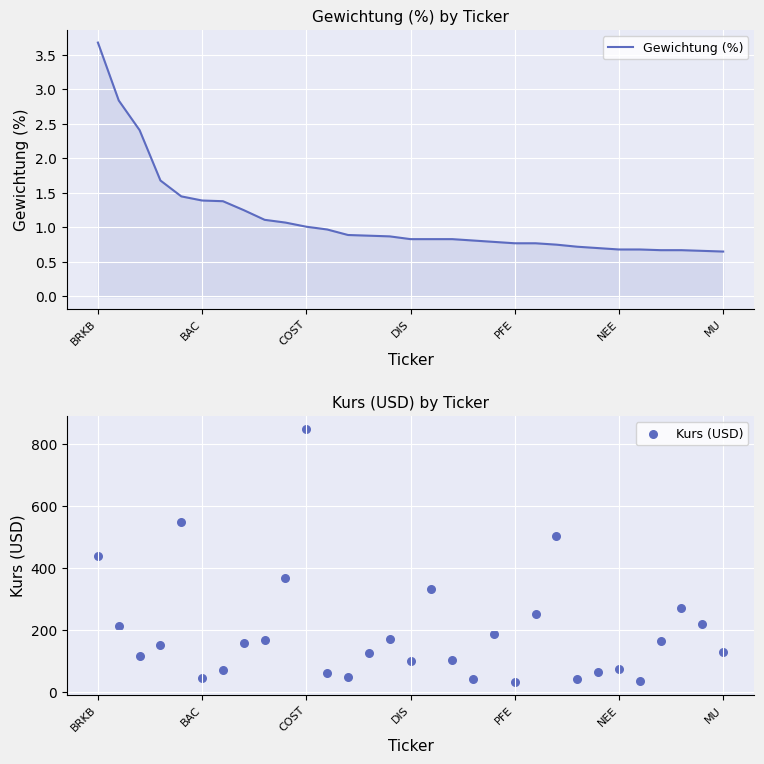

Which series has the largest total across all categories?

Kurs (USD)